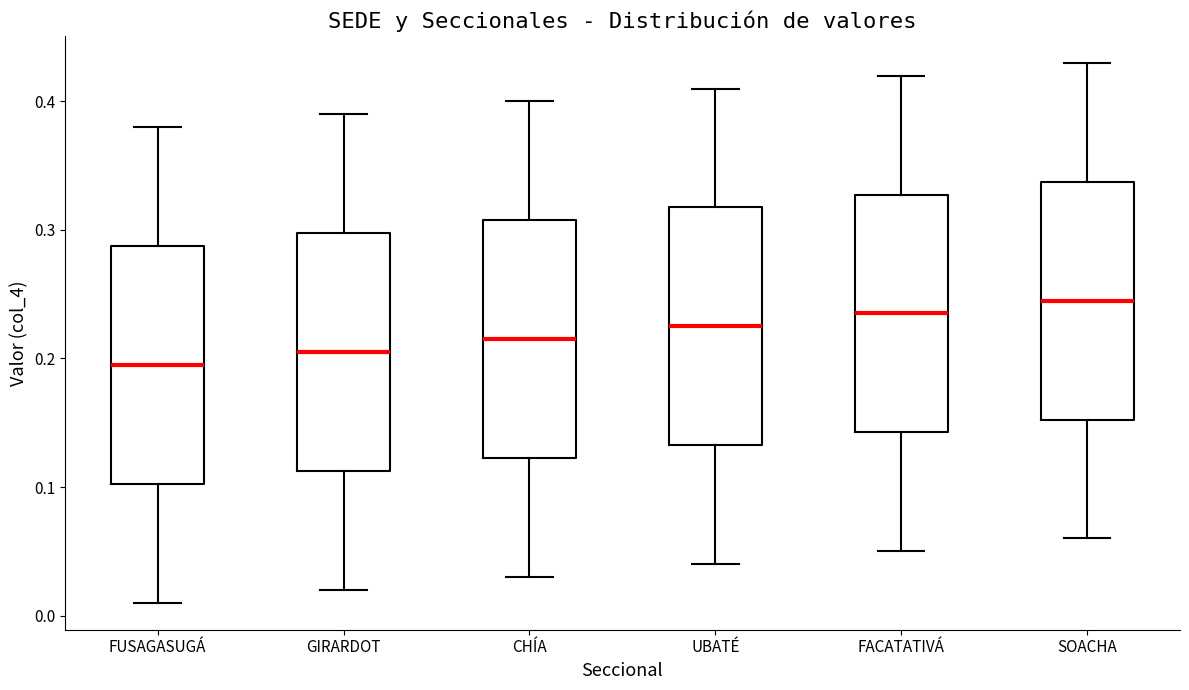

Reading left to right, transcribe this box plot: for each box, give where its median line is, the range the box spans, and where its two whiskers end, as read against the y-axis. The values are not printed on the chart, so give them approximately, as read against the axis.

FUSAGASUGÁ: median 0.20, box 0.10 to 0.29, whiskers 0.01 to 0.38
GIRARDOT: median 0.21, box 0.11 to 0.30, whiskers 0.02 to 0.39
CHÍA: median 0.22, box 0.12 to 0.31, whiskers 0.03 to 0.40
UBATÉ: median 0.23, box 0.13 to 0.32, whiskers 0.04 to 0.41
FACATATIVÁ: median 0.24, box 0.14 to 0.33, whiskers 0.05 to 0.42
SOACHA: median 0.25, box 0.15 to 0.34, whiskers 0.06 to 0.43